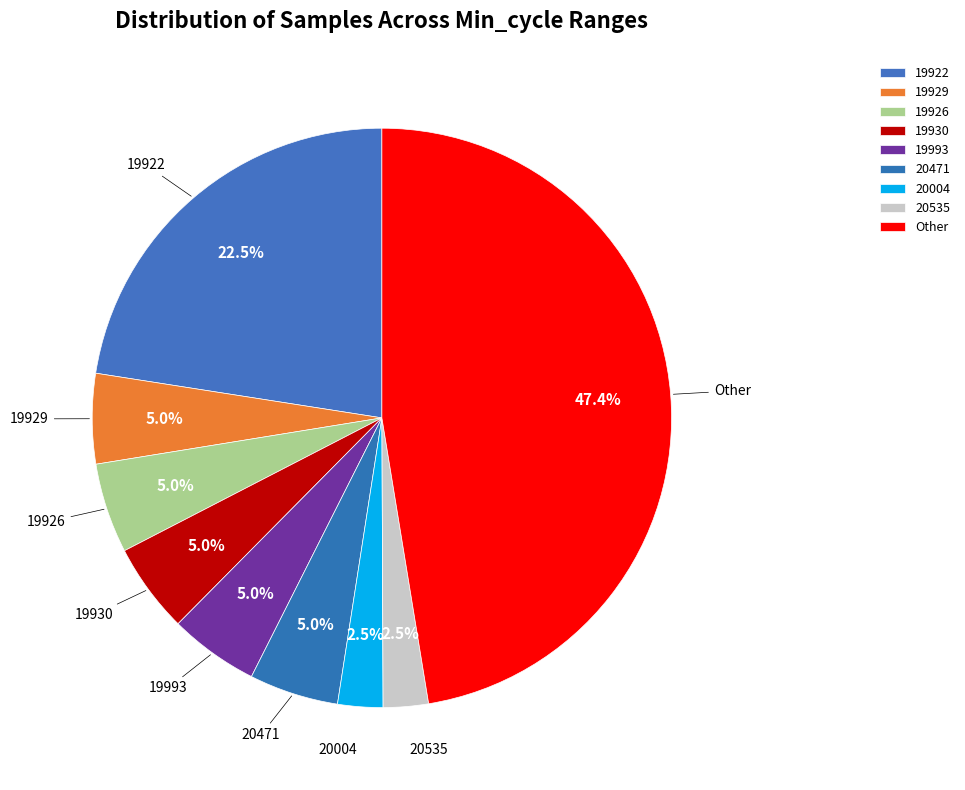

What is the largest slice in the pie chart?

Other